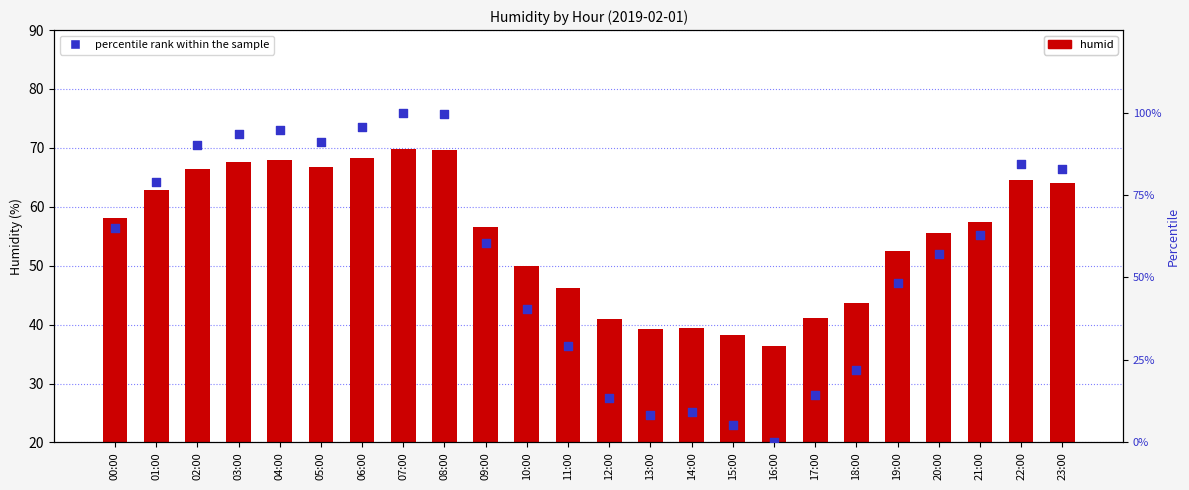

What is the total value across all series at 02:00?

156.6